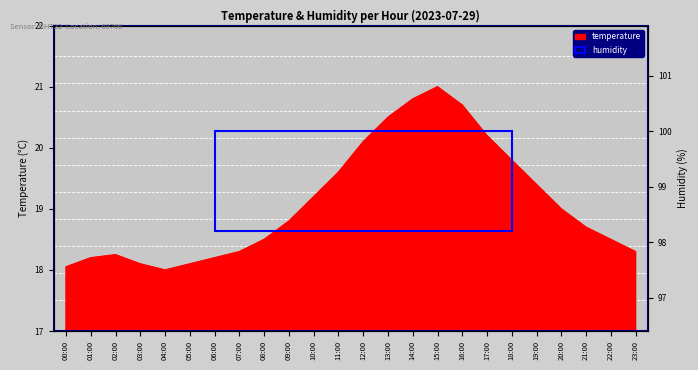

How many values exceed 18?

23